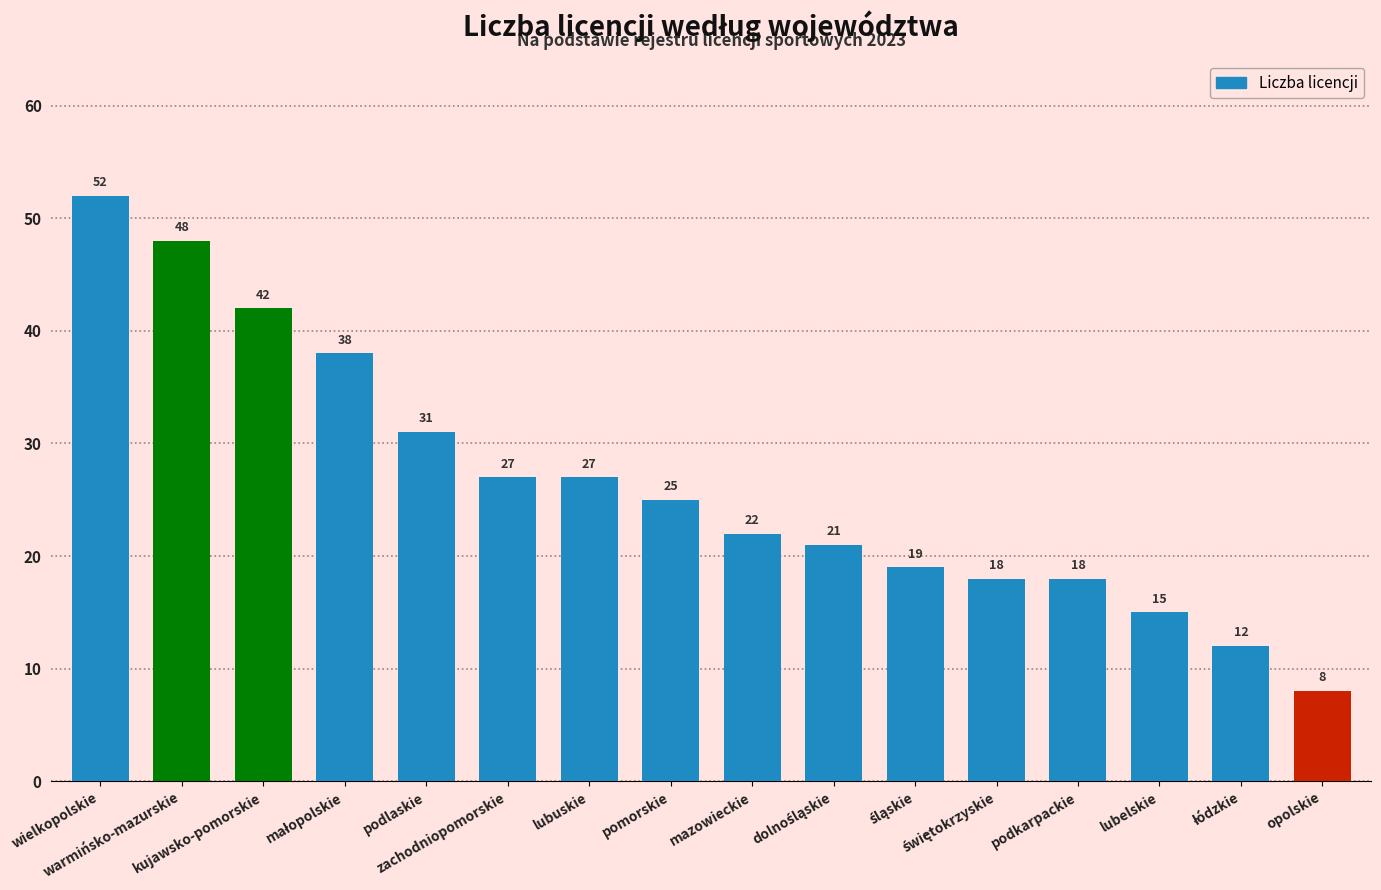

How many series are shown in this chart?

1